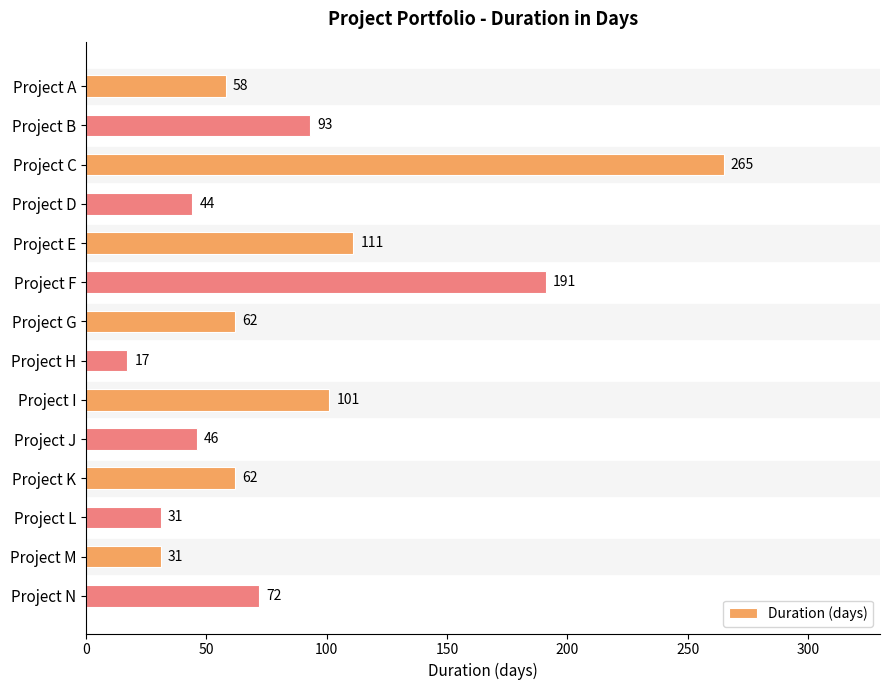

What is the change in value from Project B to Project M?

-62